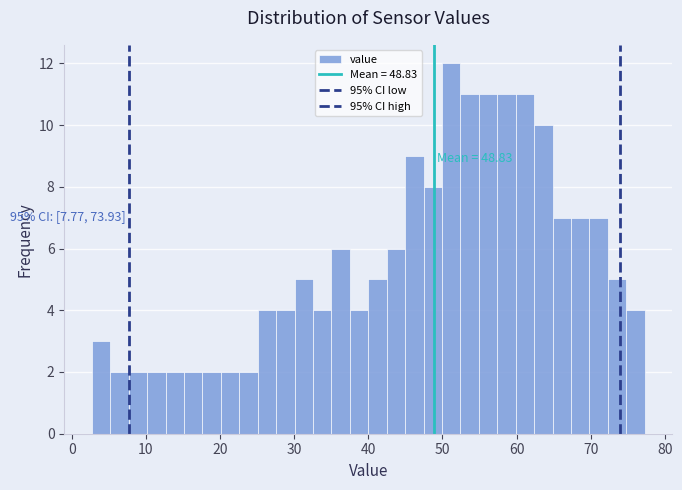

Around what value on the x-axis is the tallest bar? Give the approximate position of its centre, as read against the axis.

51